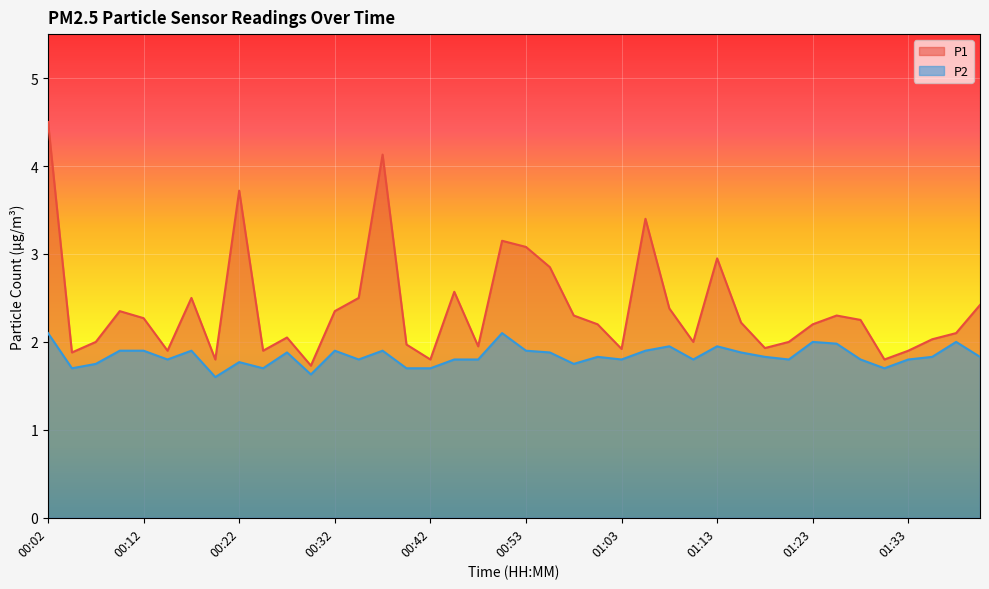

List the series in order of their peak value, highest first.

P1, P2